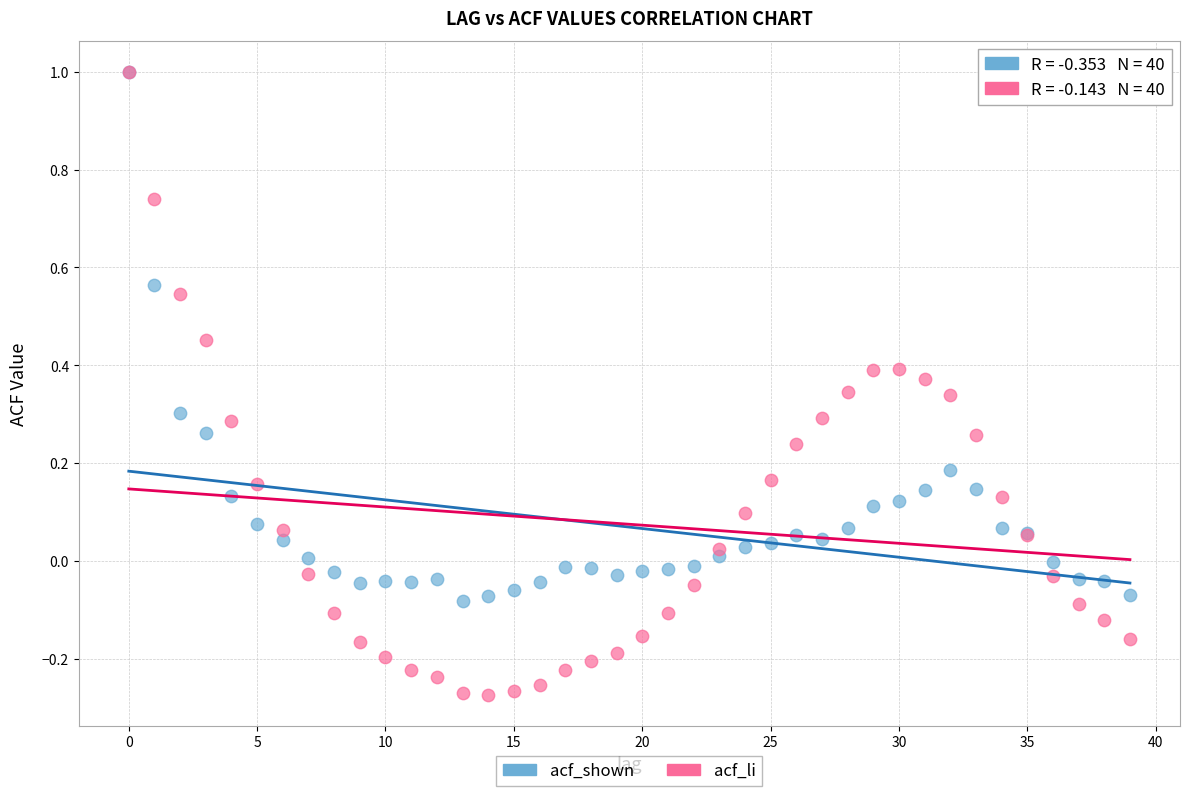

Which series has the largest Y range (max minus min)?

acf_li